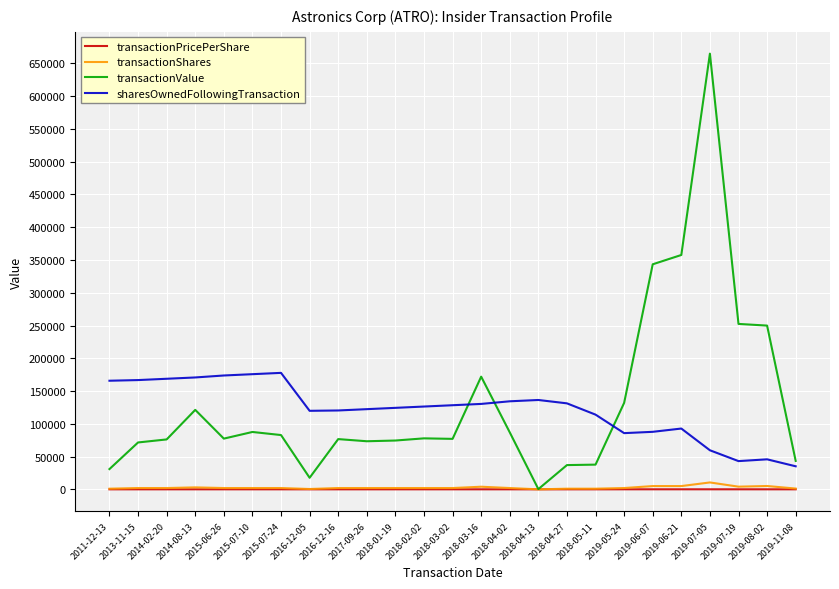

What are all the series names shown in the legend?

transactionPricePerShare, transactionShares, transactionValue, sharesOwnedFollowingTransaction